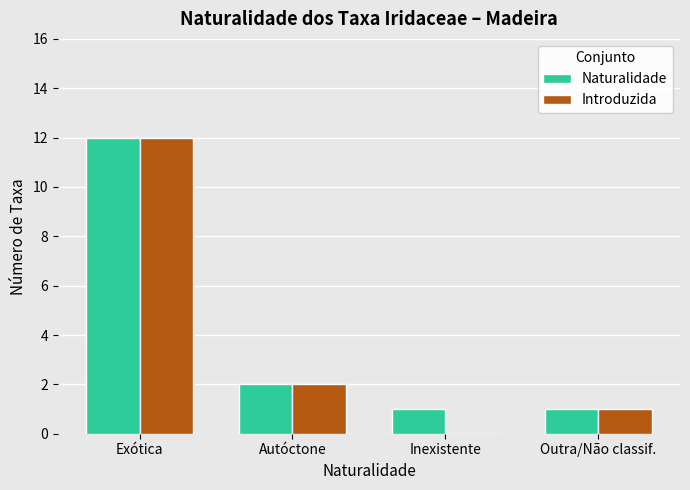

Which category has the highest value across all series?

Exótica